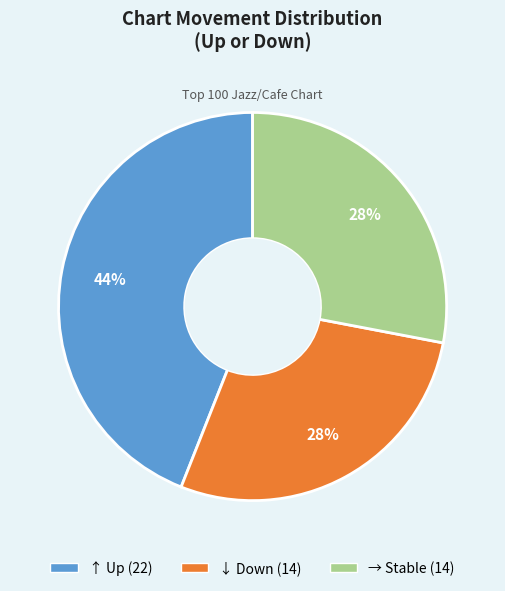

Is there any slice that represents more than half of the pie?

No